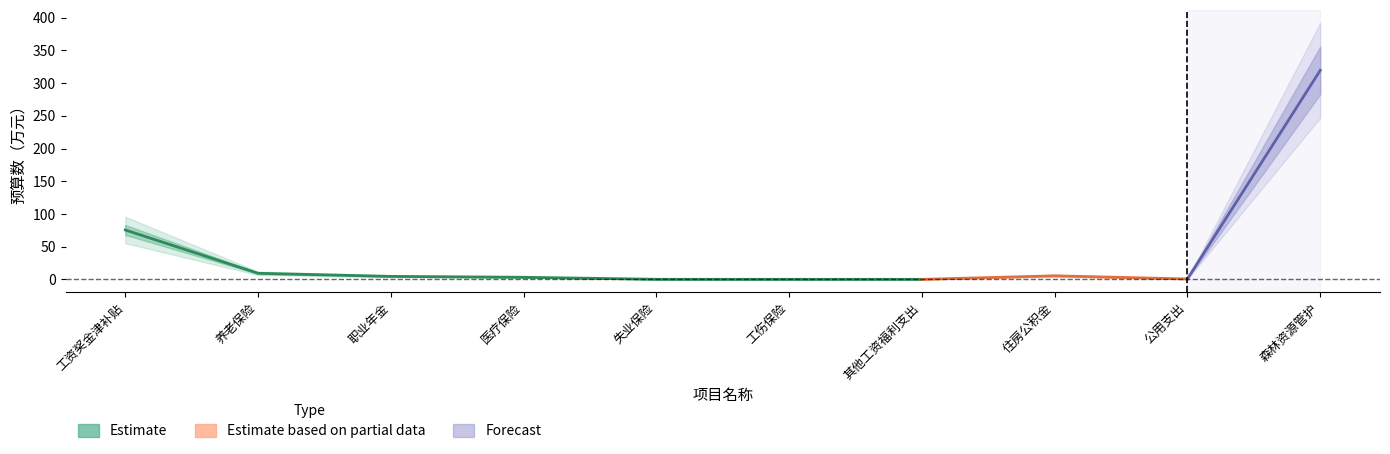

What are all the series names shown in the legend?

Estimate, Estimate based on partial data, Forecast